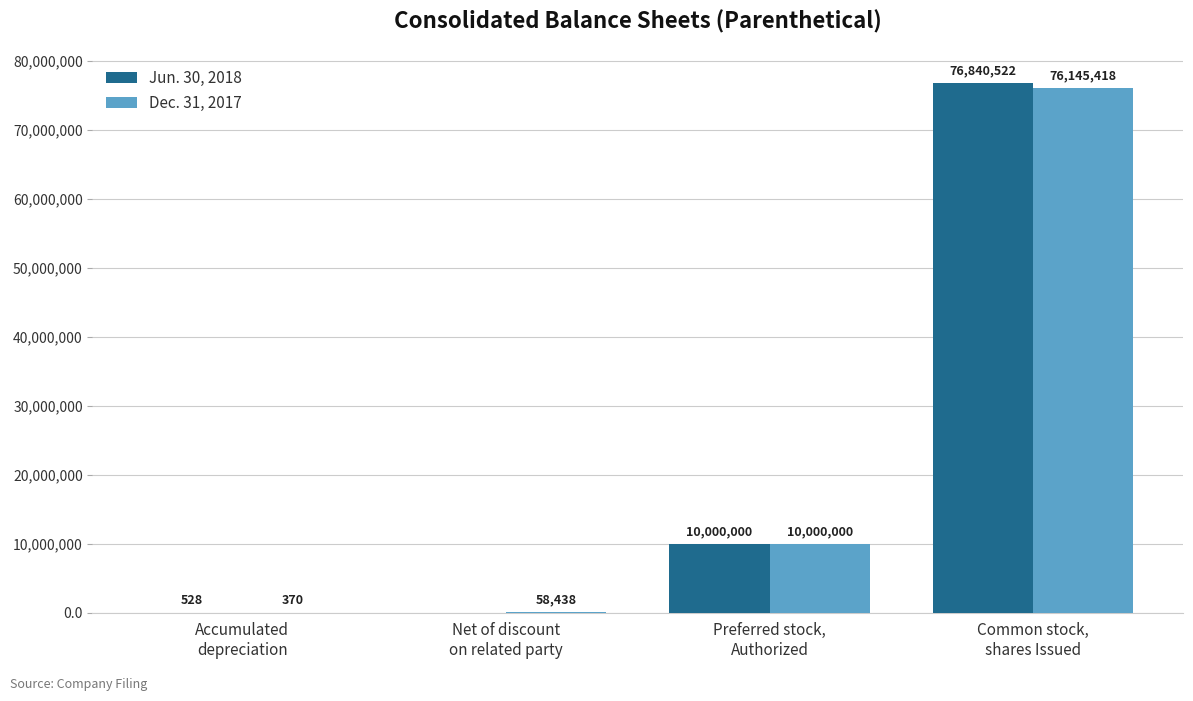

At which category is the sum across all series the highest?

Common stock,
shares Issued